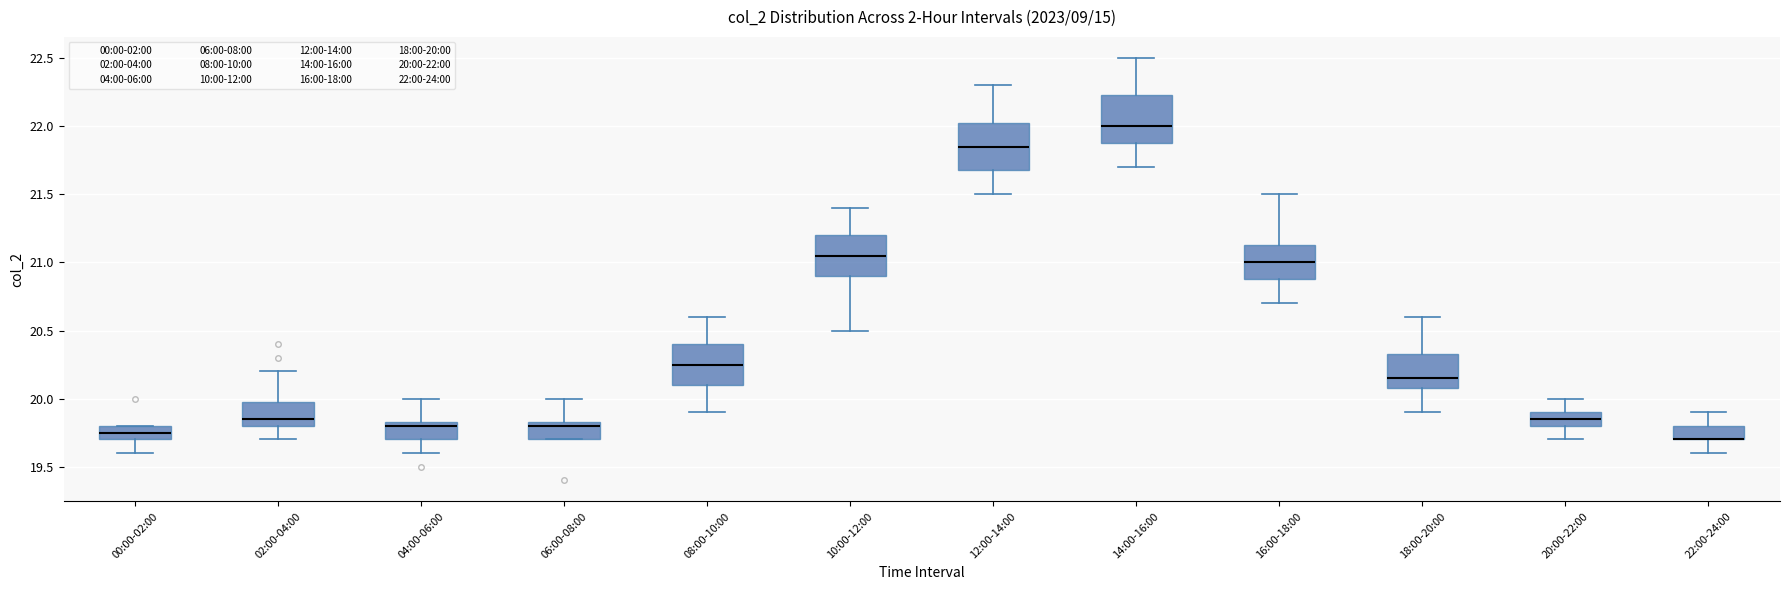

Where does the median line of the box for 08:00-10:00 sit on the y-axis? The values are not printed on the chart, so give them approximately, as read against the axis.

20.25